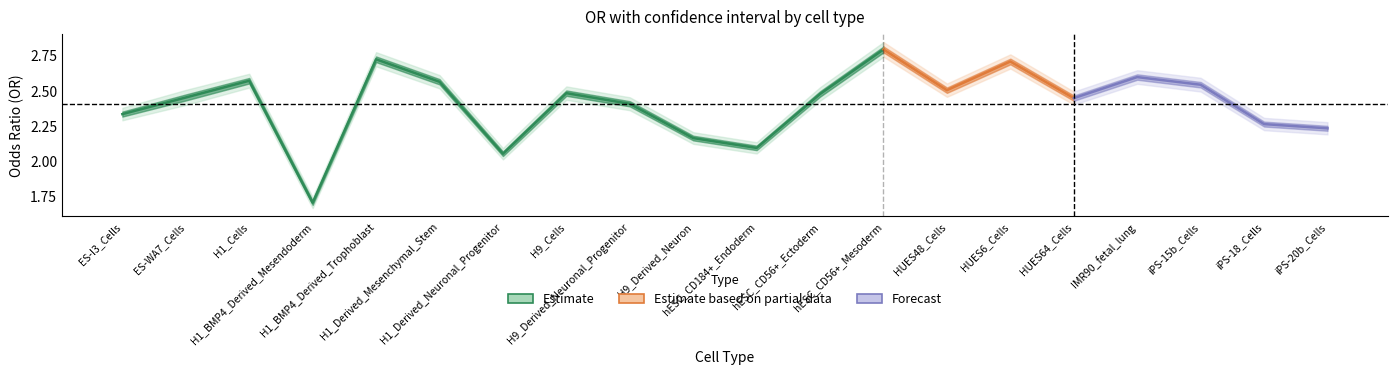

How many interior local peaks does the min series have?

6